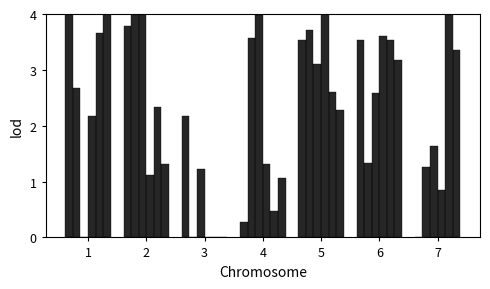

How many data points does each series have?

7